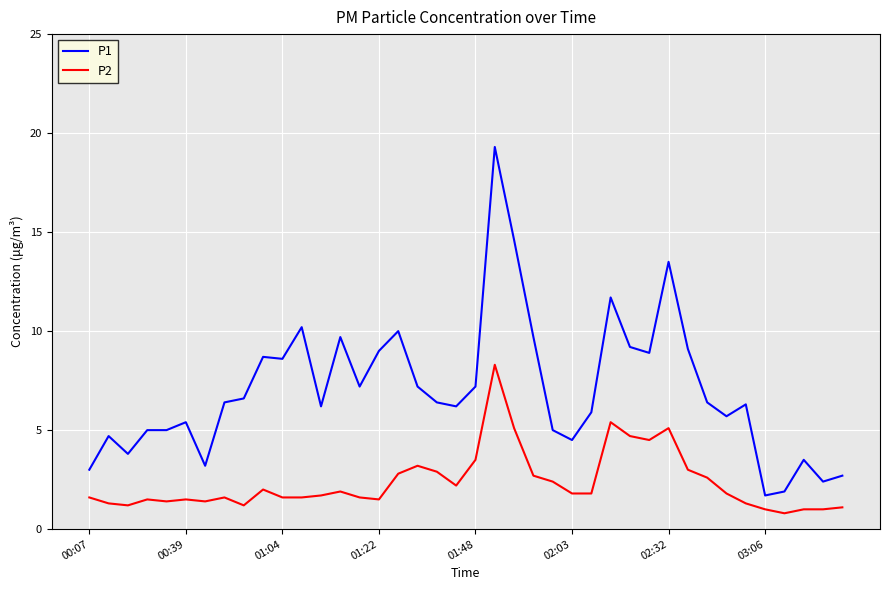

What is the minimum value shown in the chart?

0.8